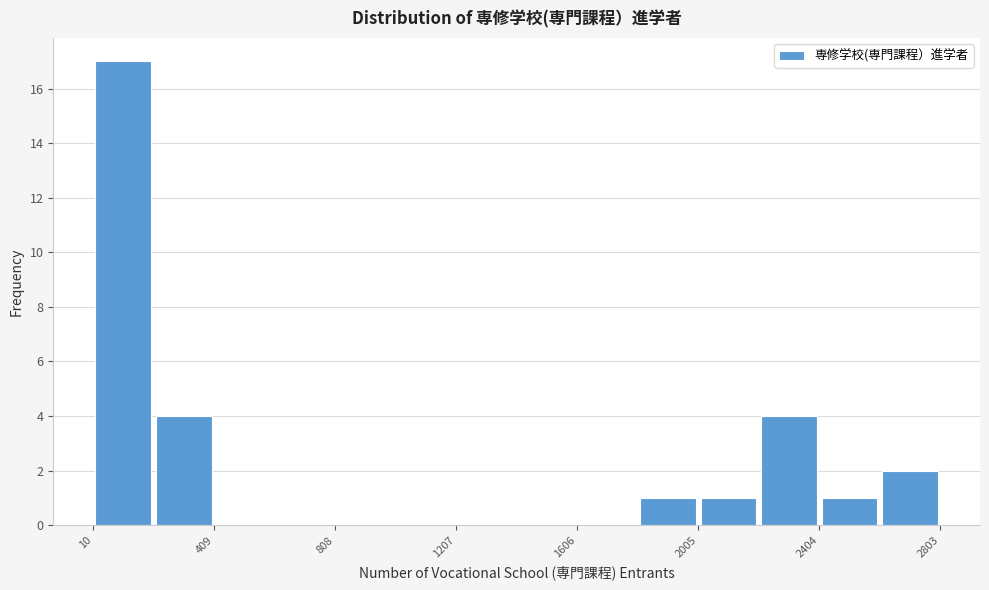

Read against the x-axis, roughly where is the centre of the tallest bar?

100